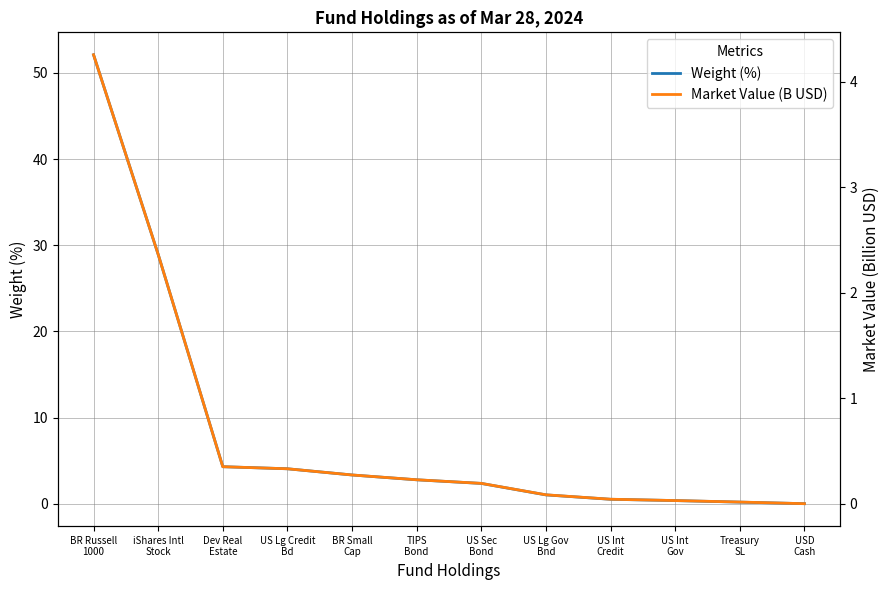

What is the label of the 6th point from the right?

US Sec
Bond